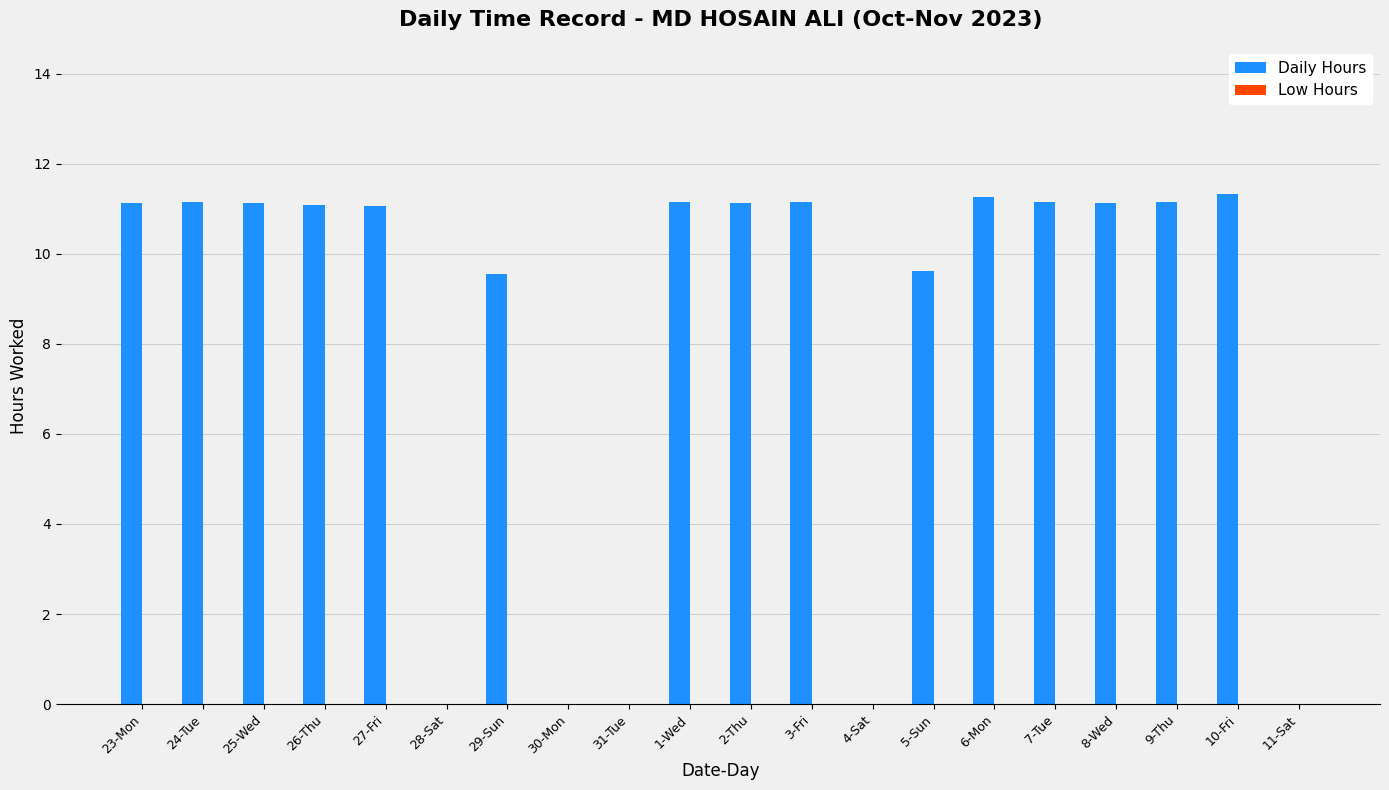

How many categories are shown in the chart?

20